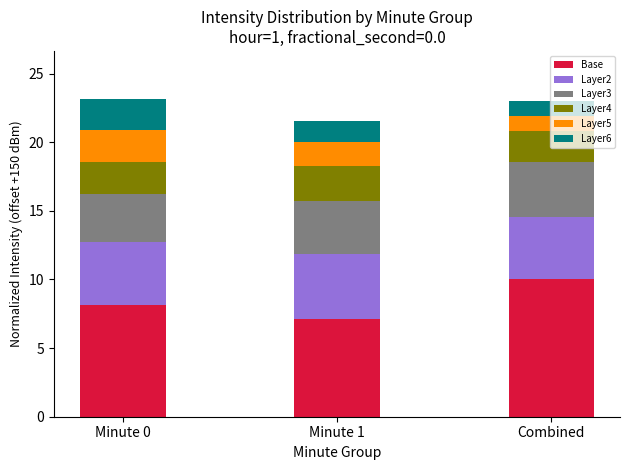

What are all the series names shown in the legend?

Base, Layer2, Layer3, Layer4, Layer5, Layer6